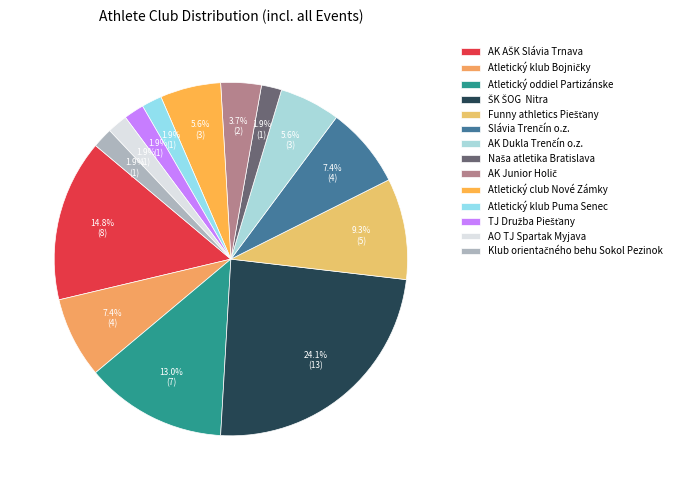

Which slice is the smallest?

Naša atletika Bratislava